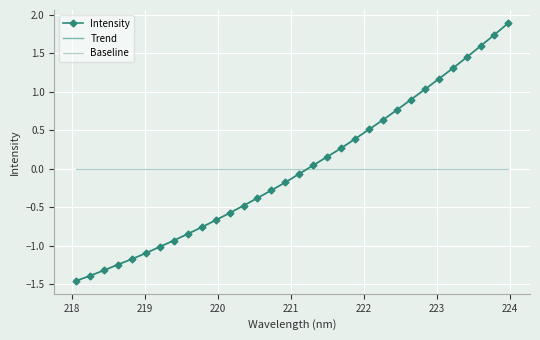

How many negative values are there?

17